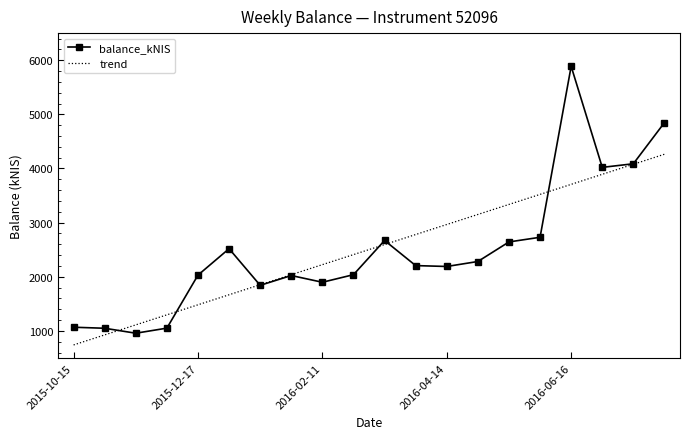

What is the maximum value shown in the chart?

5886.6